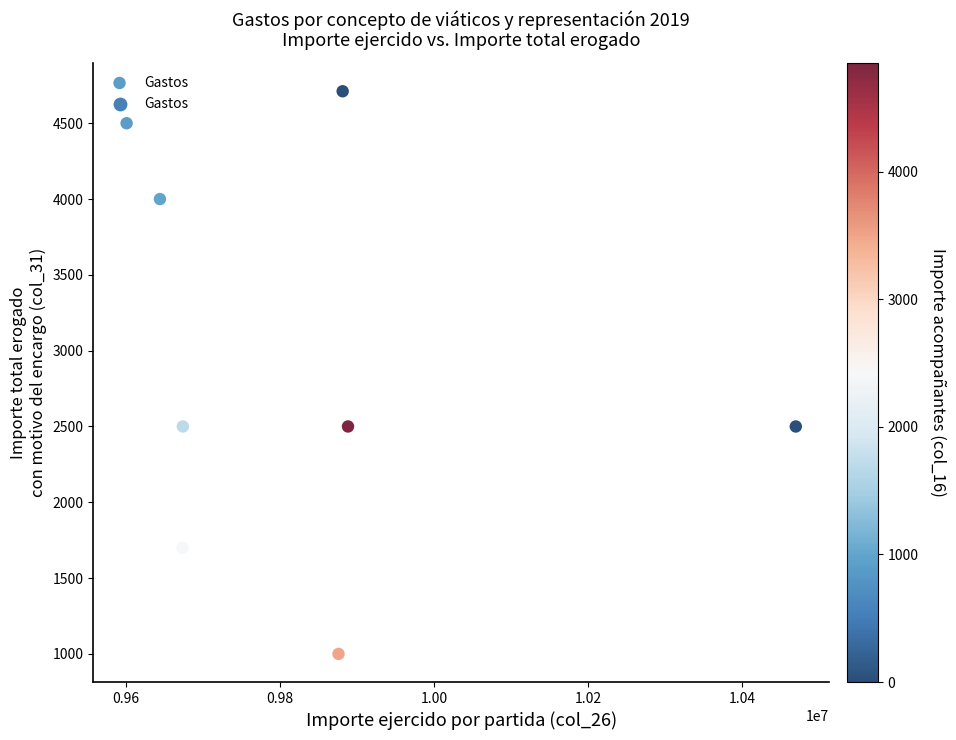

What is the average Y value?

2926